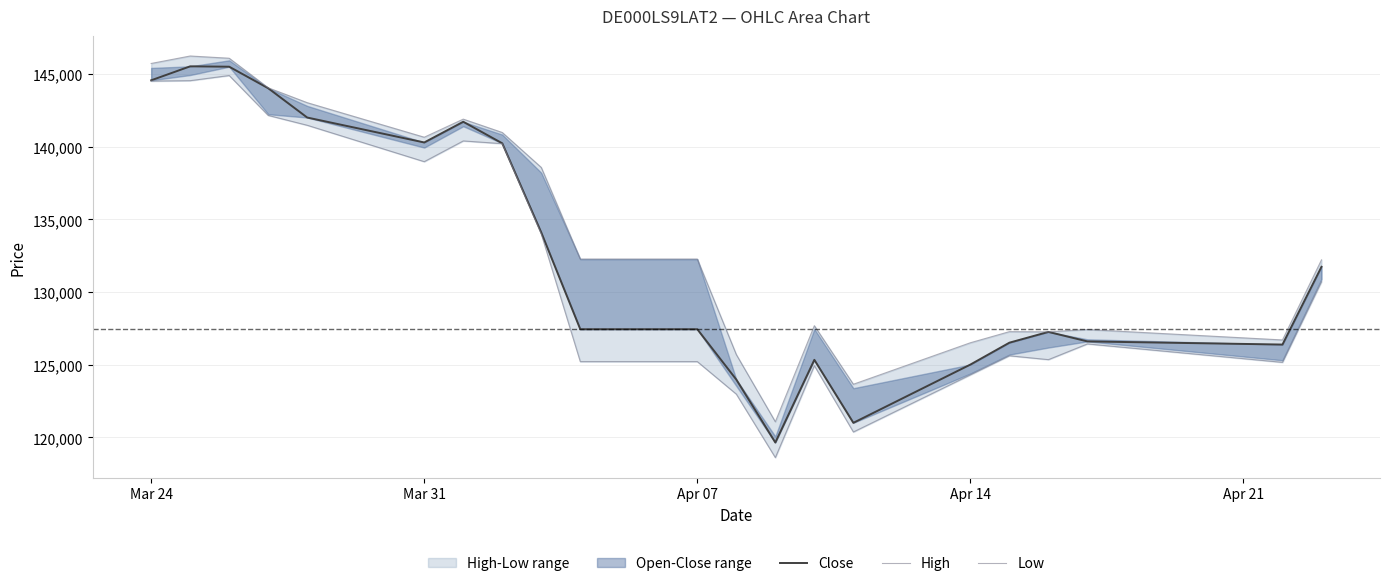

What is the sum of all Close values?

2786344